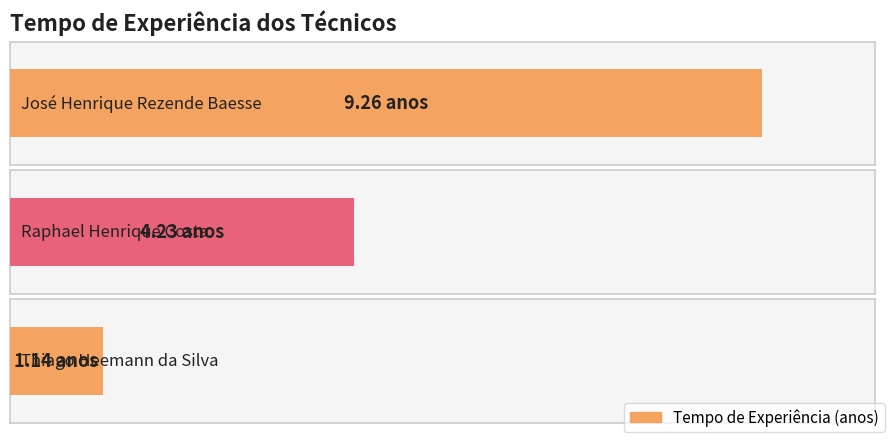

What is the difference between the maximum and minimum values?

8.1